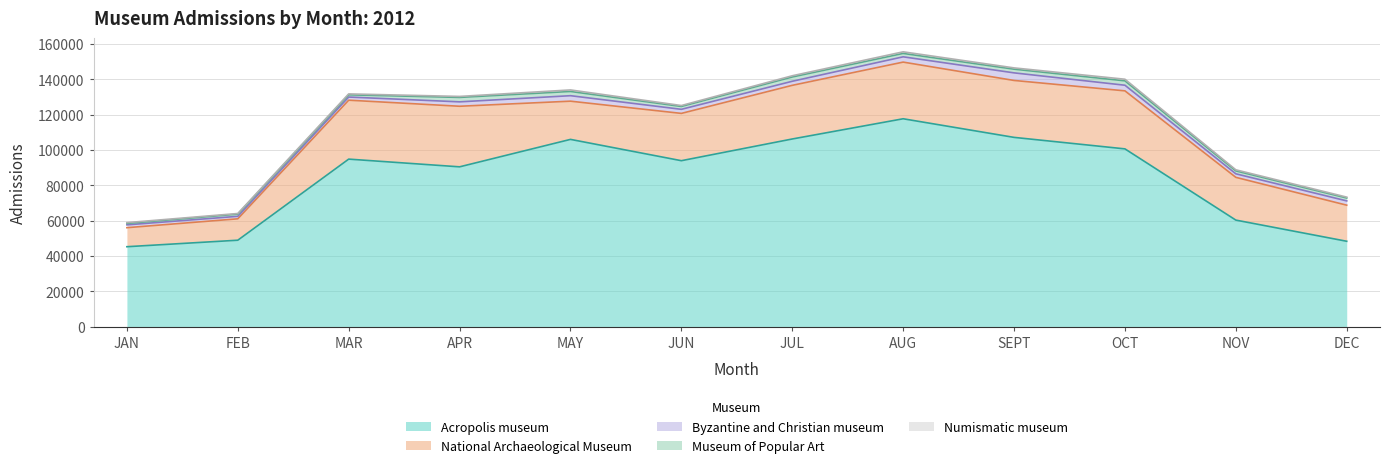

True or false: Byzantine and Christian museum and National Archaeological Museum cross at least once.

False